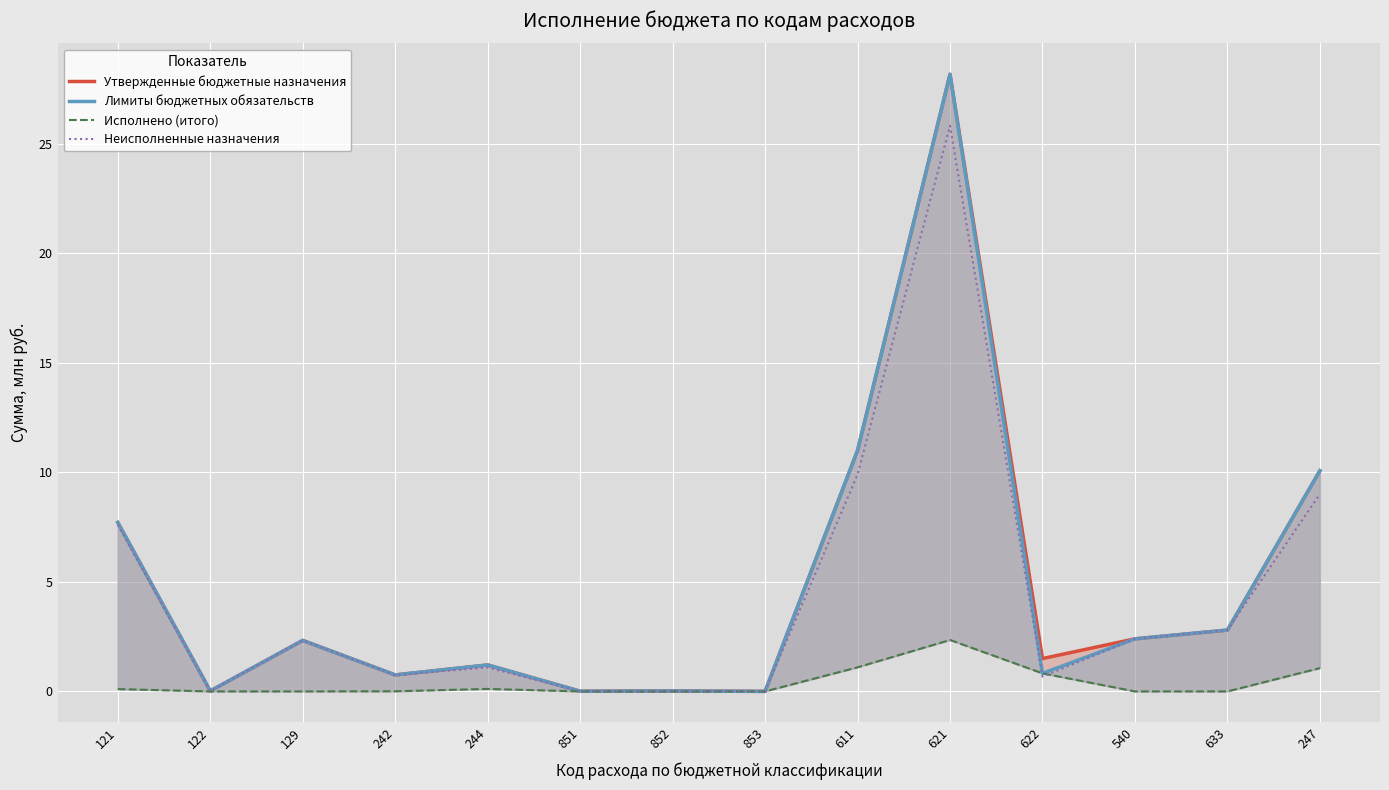

True or false: Лимиты бюджетных обязательств and Утвержденные бюджетные назначения intersect in this chart.

False